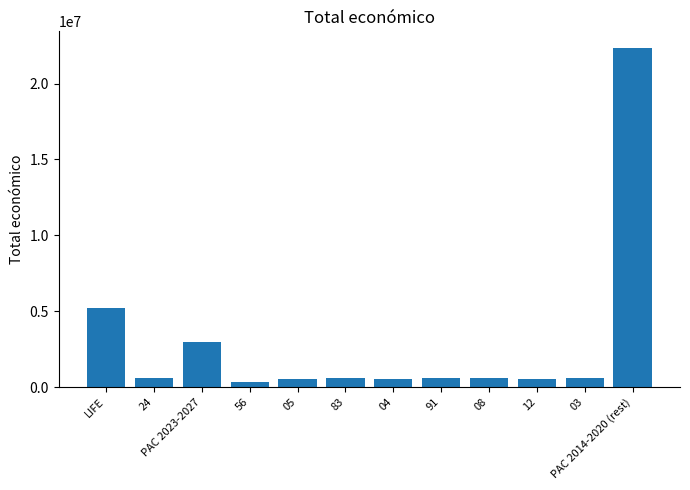

How many categories are shown in the chart?

12